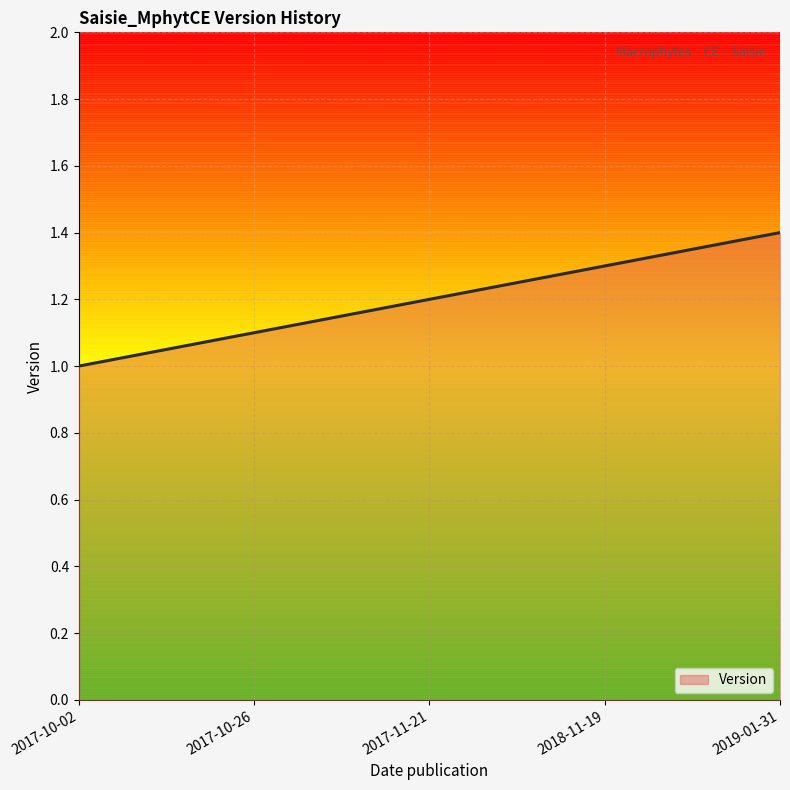

Reading left to right, list all the values displayed in this chart.

1.0	1.1	1.2	1.3	1.4